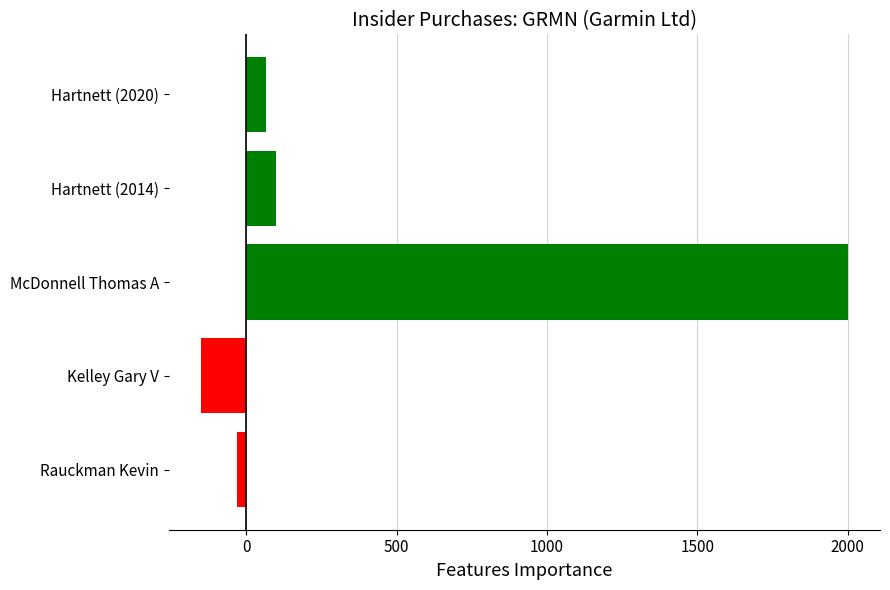

Is it true that the value at Kelley Gary V is -150?

True